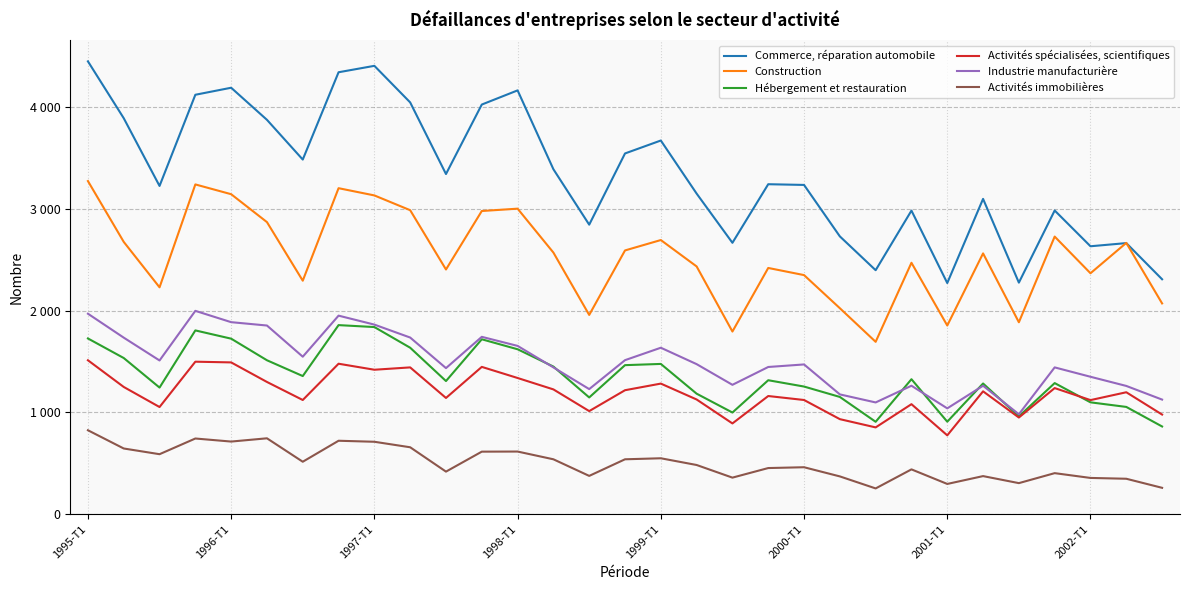

At how many categories does at least one series exceed 740?

31